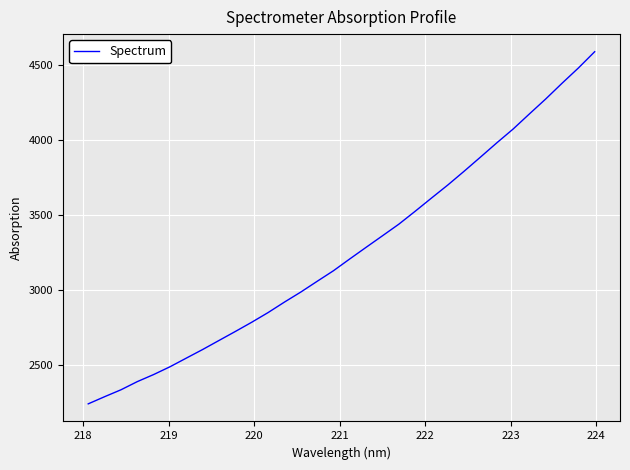

What is the average value?

3256.3